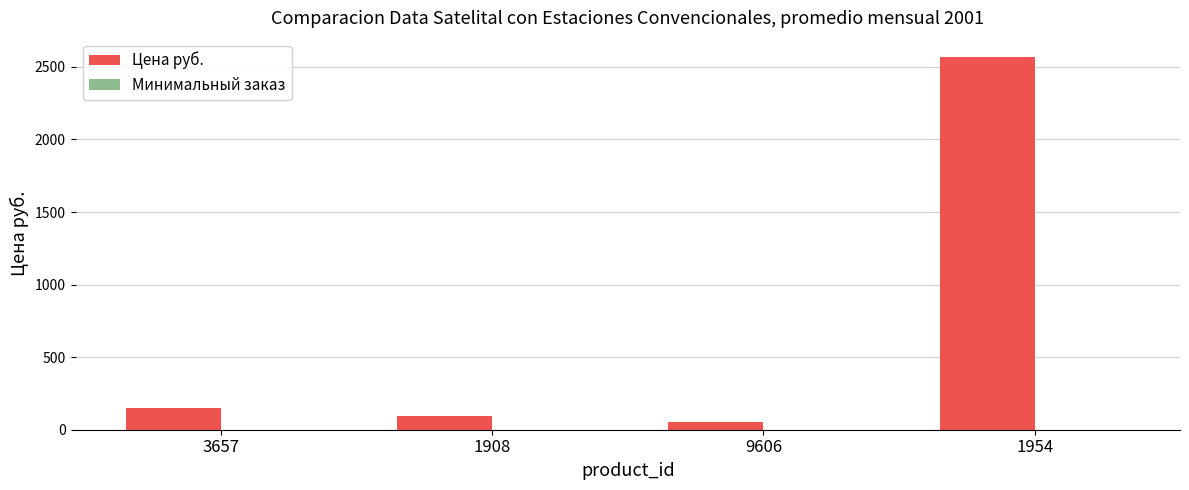

The Цена руб. series shows 4444 at 1954. True or false?

False